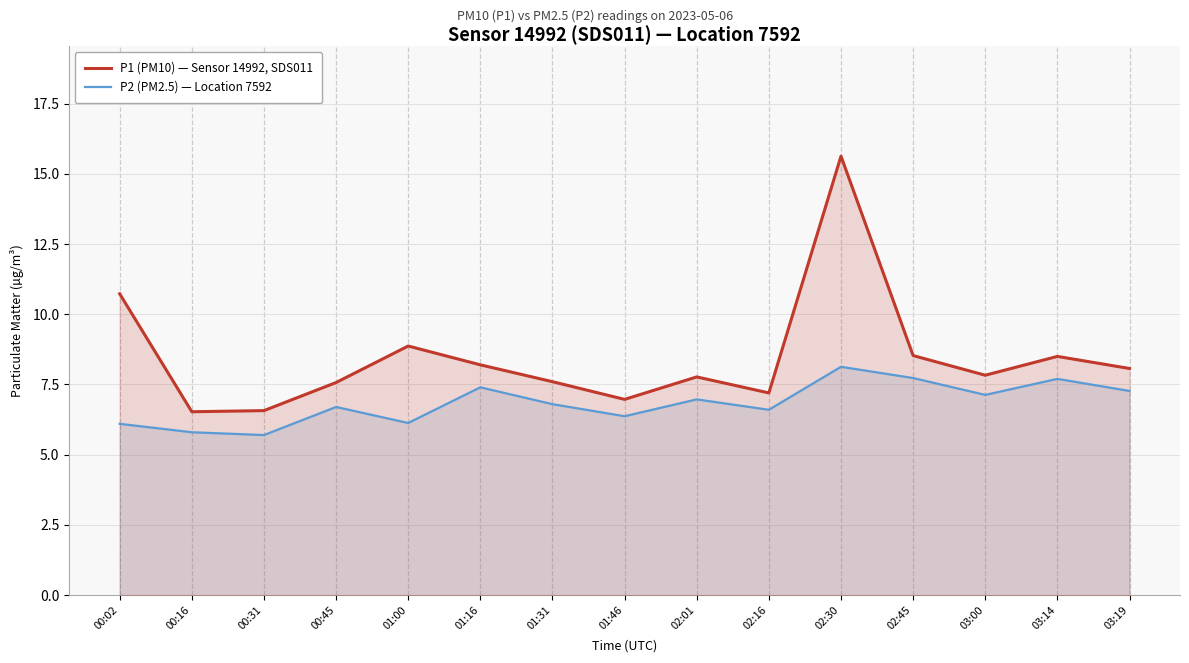

Where does the P1 (PM10) — Sensor 14992, SDS011 series first go above 7?

00:02